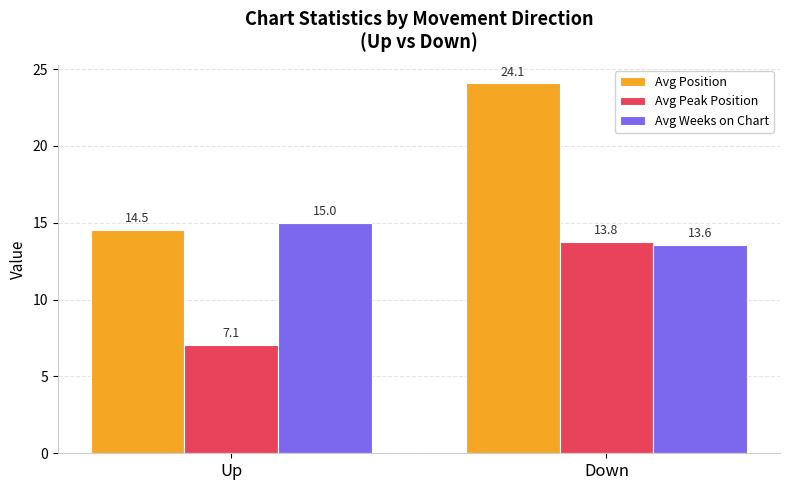

What is the value of the Avg Peak Position bar at the 2nd from the left?

13.8